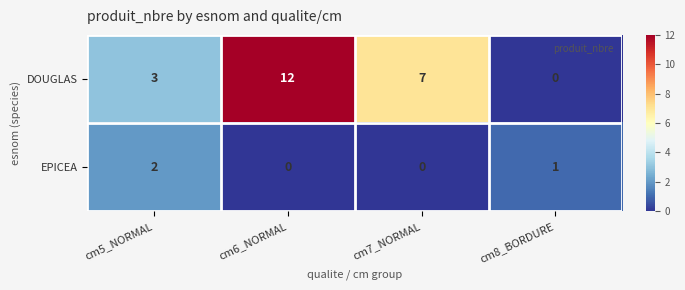

At how many categories does at least one series exceed 2?

3